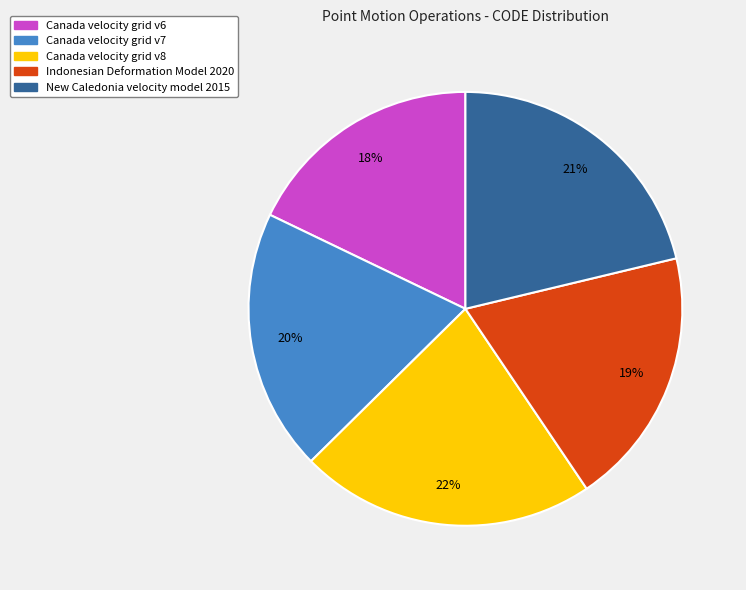

Which category has the smallest portion of the pie?

Canada velocity grid v6